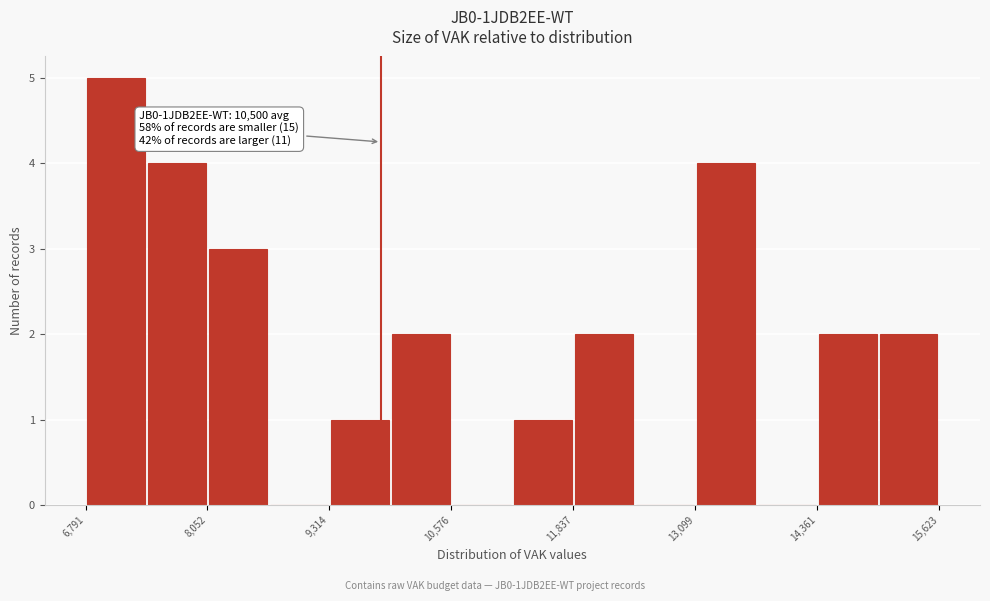

Read against the x-axis, roughly where is the centre of the tallest bar?

7200